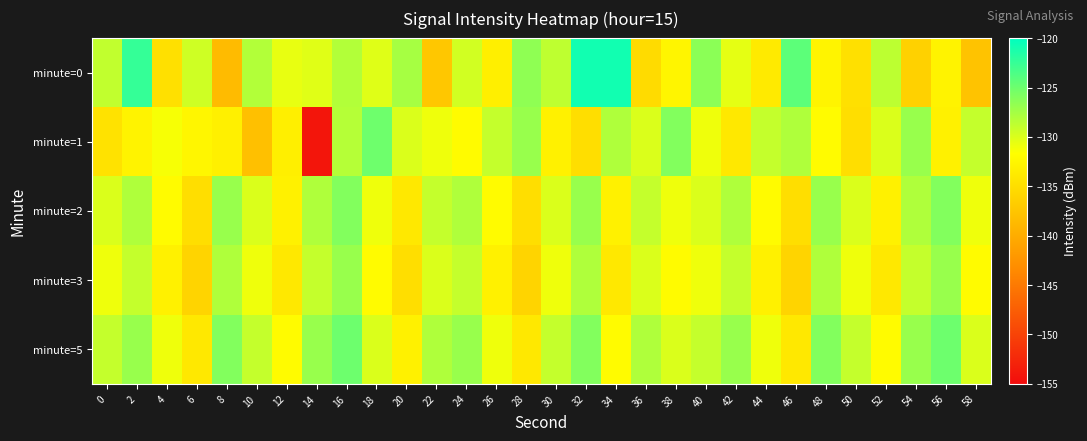

Between 36 and 42, which series saw the biggest shift?

minute=0